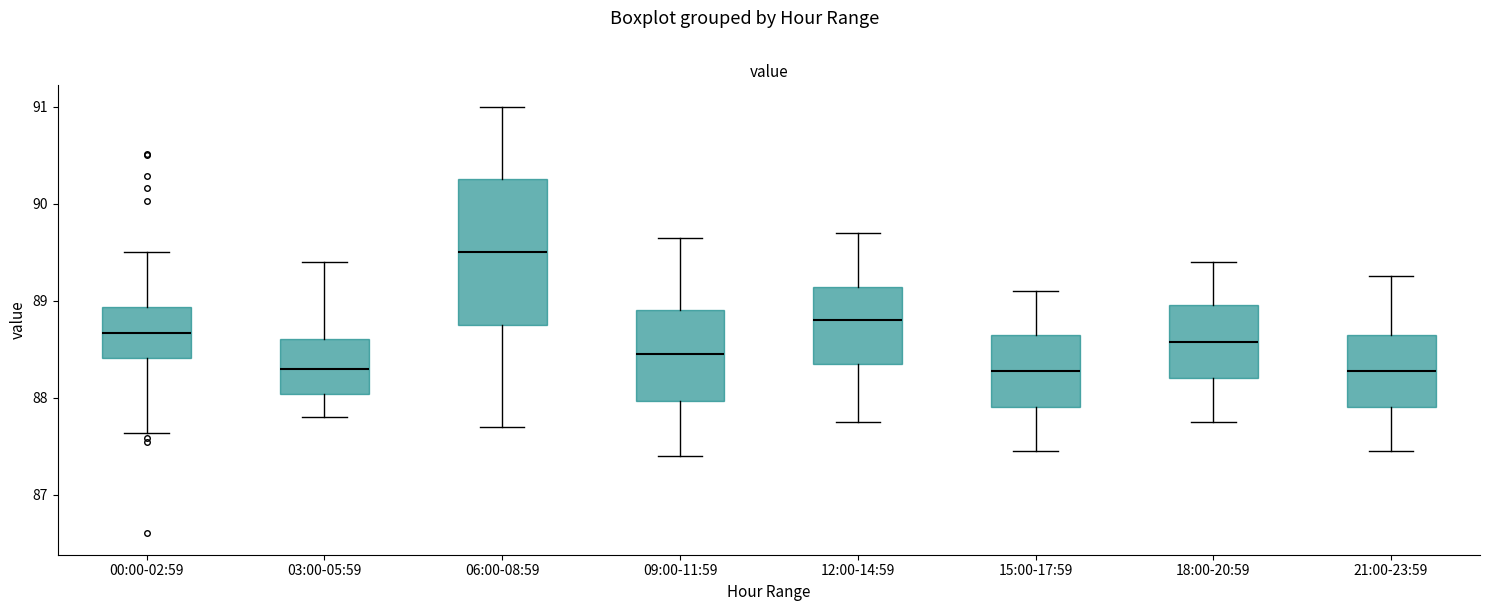

Reading left to right, read every box against the y-axis: the position of its median line, the range the box covers, and the ends of its whiskers. The values are not printed on the chart, so give them approximately, as read against the axis.

00:00-02:59: median 88.7, box 88.4 to 88.9, whiskers 87.6 to 89.5
03:00-05:59: median 88.3, box 88.0 to 88.6, whiskers 87.8 to 89.4
06:00-08:59: median 89.5, box 88.8 to 90.3, whiskers 87.7 to 91.0
09:00-11:59: median 88.5, box 88.0 to 88.9, whiskers 87.4 to 89.7
12:00-14:59: median 88.8, box 88.4 to 89.1, whiskers 87.8 to 89.7
15:00-17:59: median 88.3, box 87.9 to 88.7, whiskers 87.5 to 89.1
18:00-20:59: median 88.6, box 88.2 to 89.0, whiskers 87.8 to 89.4
21:00-23:59: median 88.3, box 87.9 to 88.7, whiskers 87.5 to 89.3